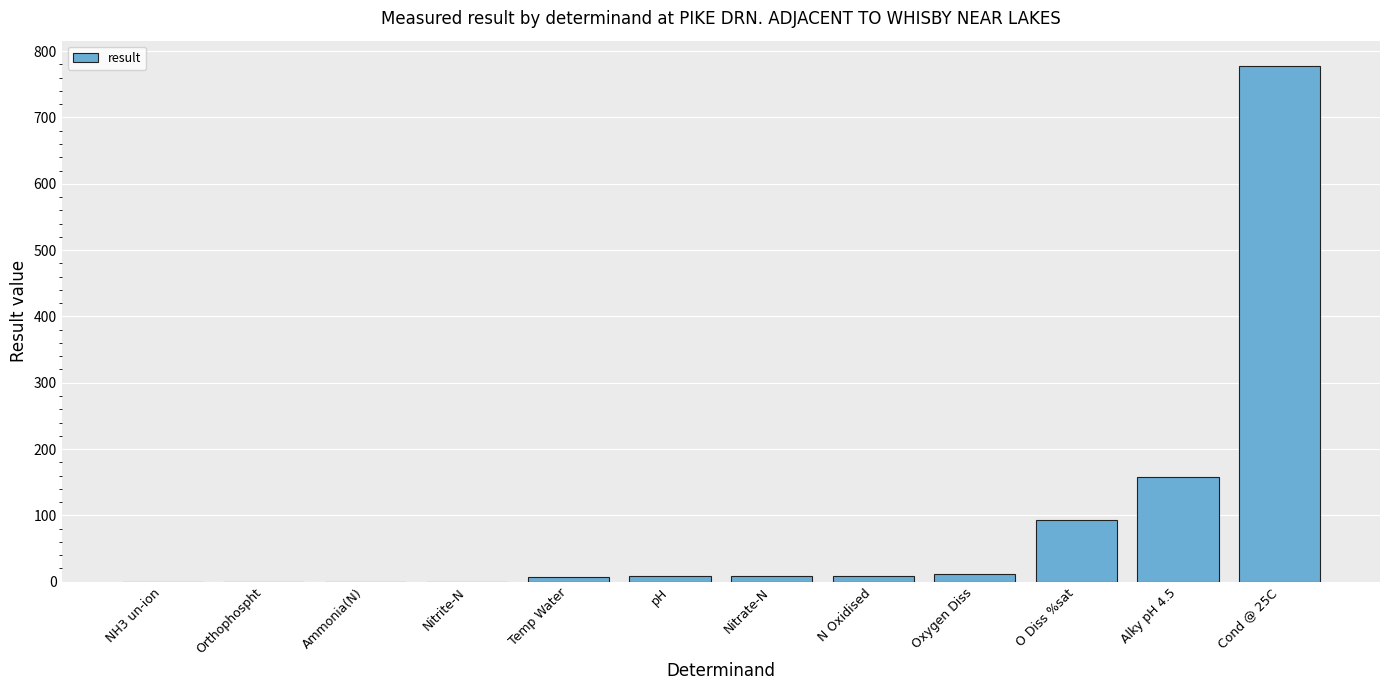

True or false: the data shows 52.4 at O Diss %sat.

False